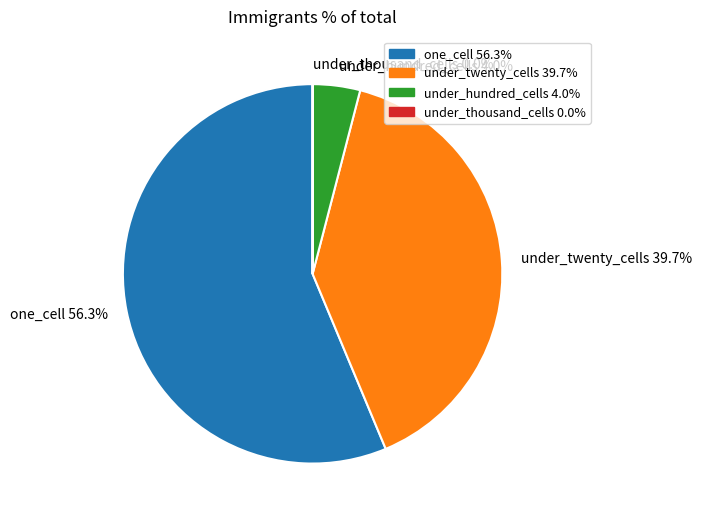

Which slice is the largest?

one_cell 56.3%